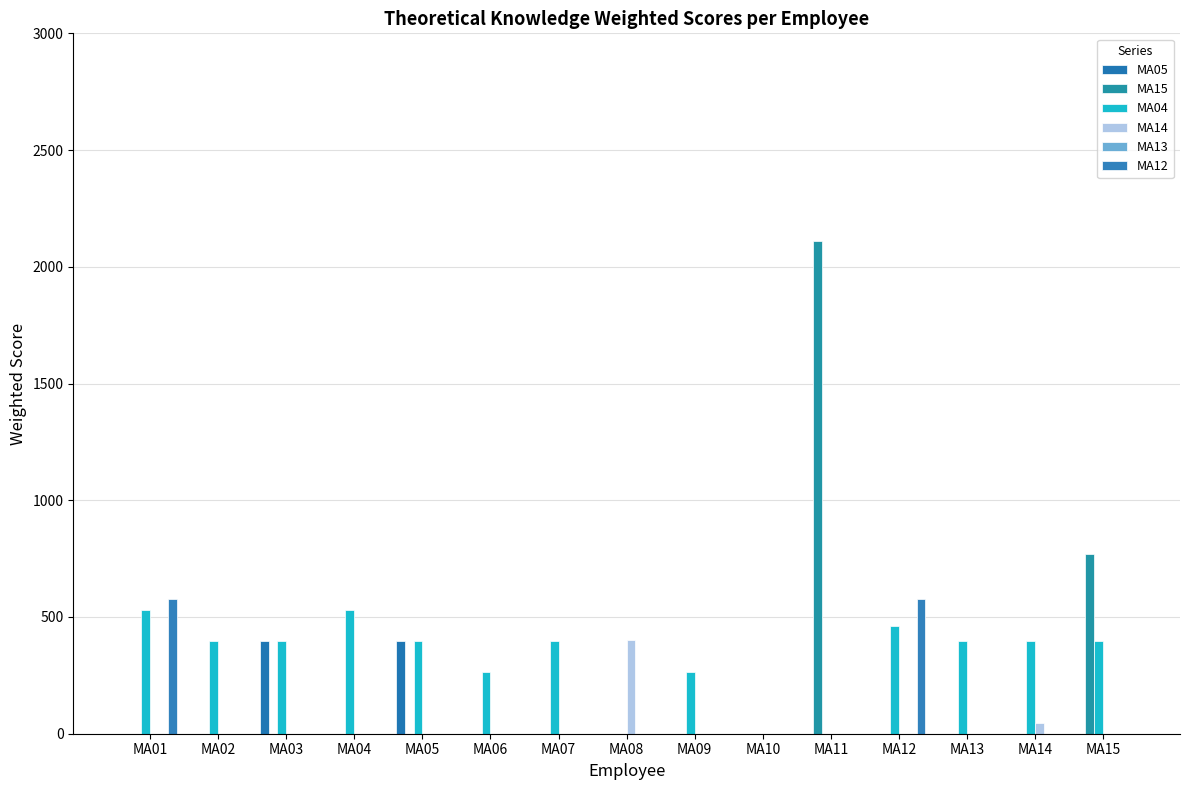

How many data points does each series have?

15